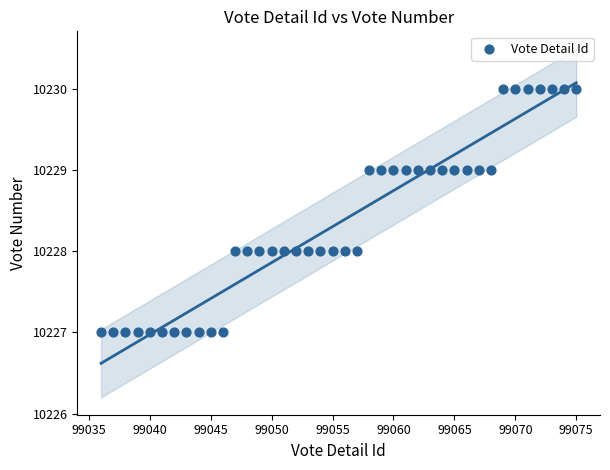

What is the range of X values (max minus min)?

39